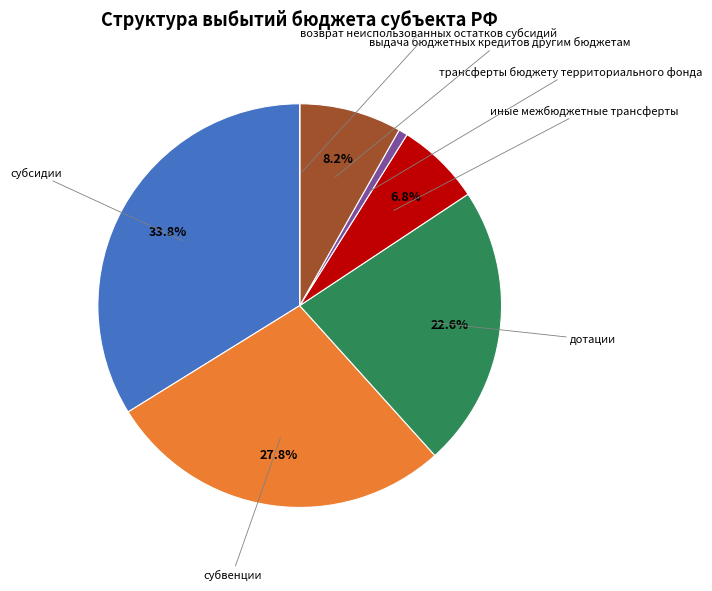

Is there a majority slice in this chart?

No